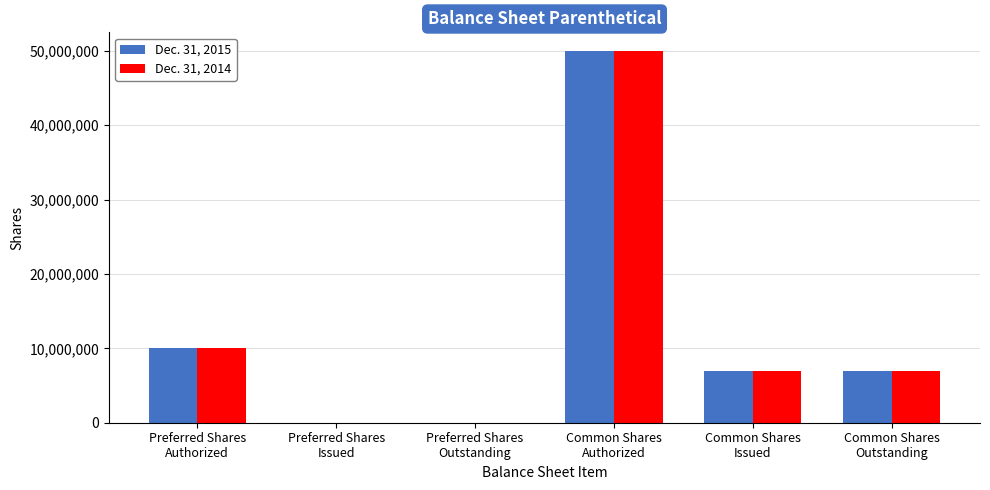

True or false: Dec. 31, 2014 has a value of 10000000 at Preferred Shares
Authorized.

True